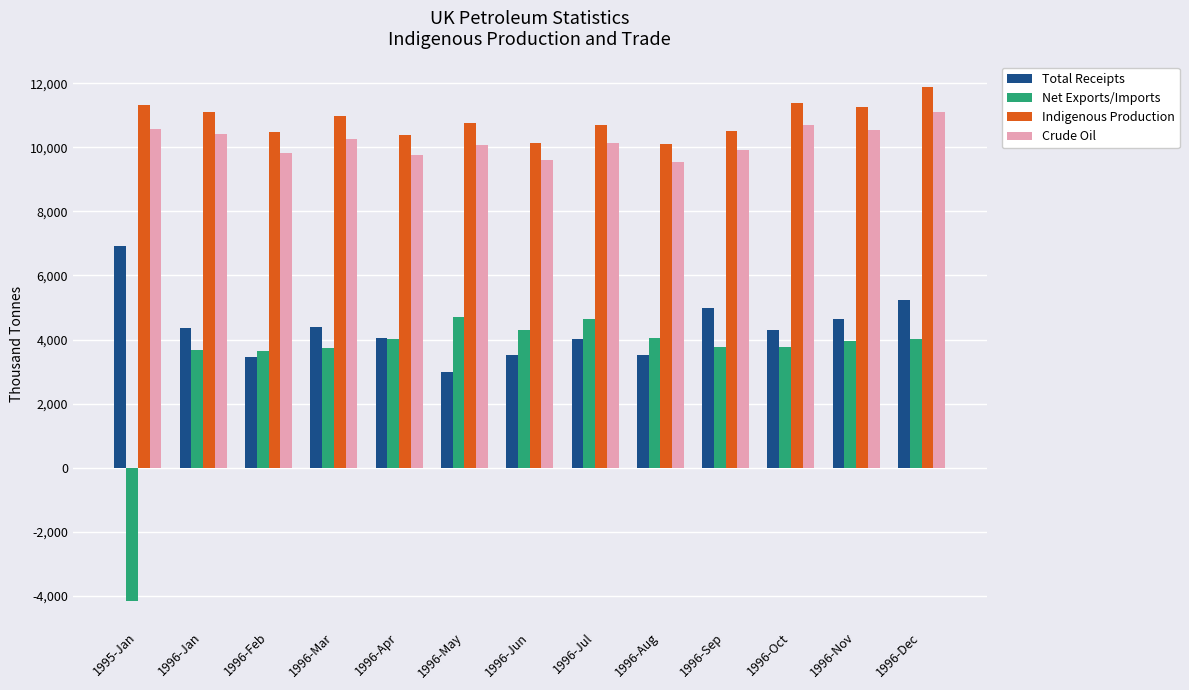

Rank the series at 1996-Sep from lowest to highest value.

Net Exports/Imports, Total Receipts, Crude Oil, Indigenous Production